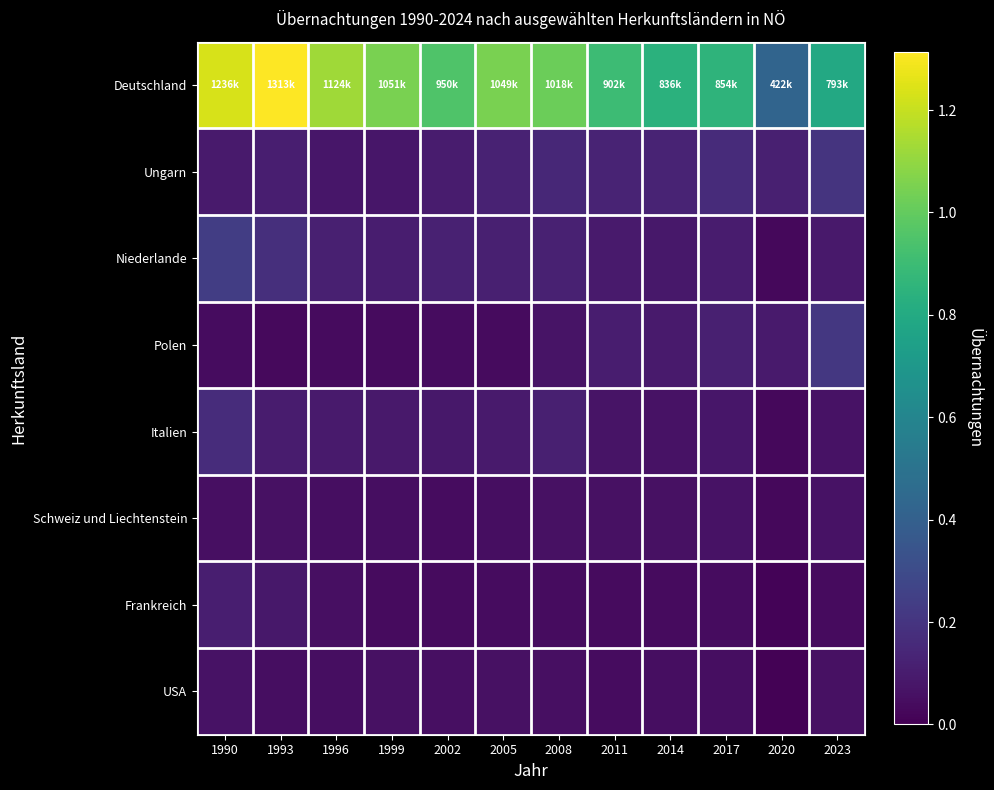

Reading left to right, extract all data points from this chart.

Deutschland: 1990=1235806	1993=1313393	1996=1123975	1999=1050566	2002=949799	2005=1049114	2008=1018318	2011=901707	2014=836373	2017=854369	2020=422089	2023=792636
Ungarn: 1990=93513	1993=107759	1996=81261	1999=77826	2002=100478	2005=125716	2008=145106	2011=133300	2014=133325	2017=162111	2020=114317	2023=198404
Niederlande: 1990=237674	1993=174623	1996=115676	1999=107426	2002=120319	2005=115645	2008=118696	2011=96022	2014=85543	2017=98892	2020=27434	2023=91197
Polen: 1990=41434	1993=34750	1996=37112	1999=37497	2002=41268	2005=40535	2008=68540	2011=105274	2014=93180	2017=116119	2020=95967	2023=212631
Italien: 1990=167761	1993=98820	1996=96322	1999=90391	2002=84686	2005=93426	2008=113306	2011=70250	2014=63306	2017=79376	2020=27345	2023=62061
Schweiz und Liechtenstein: 1990=54011	1993=59462	1996=50594	1999=47192	2002=41880	2005=51072	2008=56605	2011=60718	2014=59708	2017=61651	2020=27152	2023=62002
Frankreich: 1990=110687	1993=82859	1996=55736	1999=38011	2002=37681	2005=43835	2008=44207	2011=39001	2014=36696	2017=42456	2020=13654	2023=39046
USA: 1990=61996	1993=47297	1996=46208	1999=56557	2002=52484	2005=58018	2008=53197	2011=41205	2014=49132	2017=50199	2020=9383	2023=56887